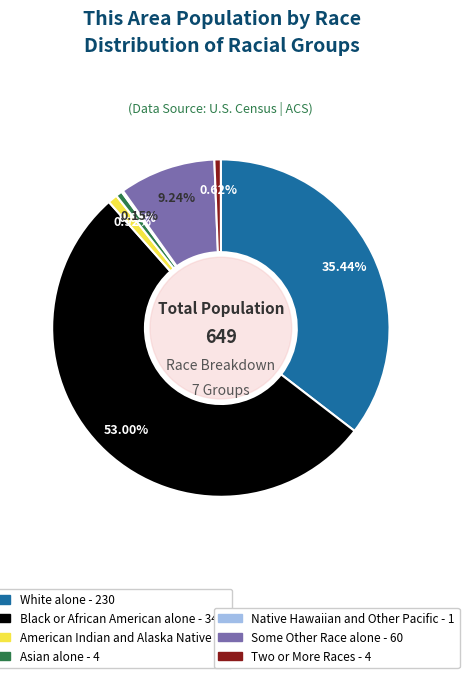

Is there any slice that represents more than half of the pie?

Yes